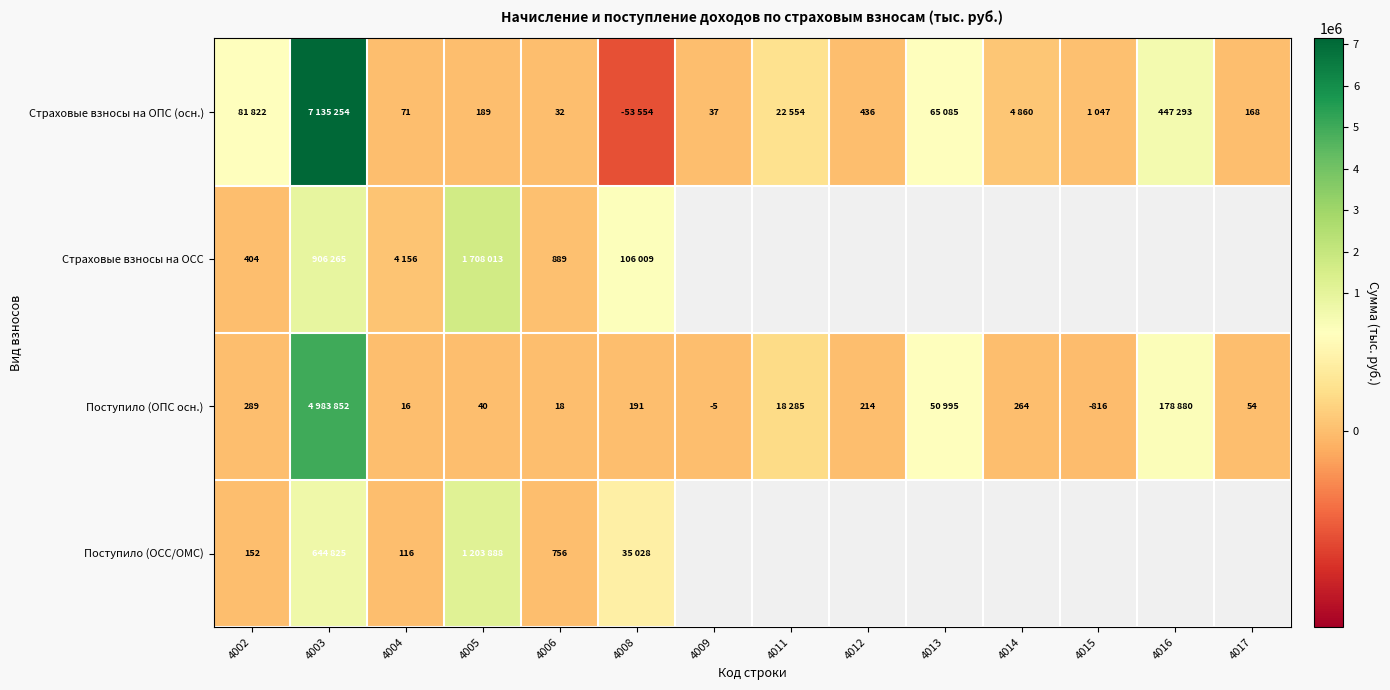

Is it true that Поступило (ОПС осн.) equals -816 at 4015?

True